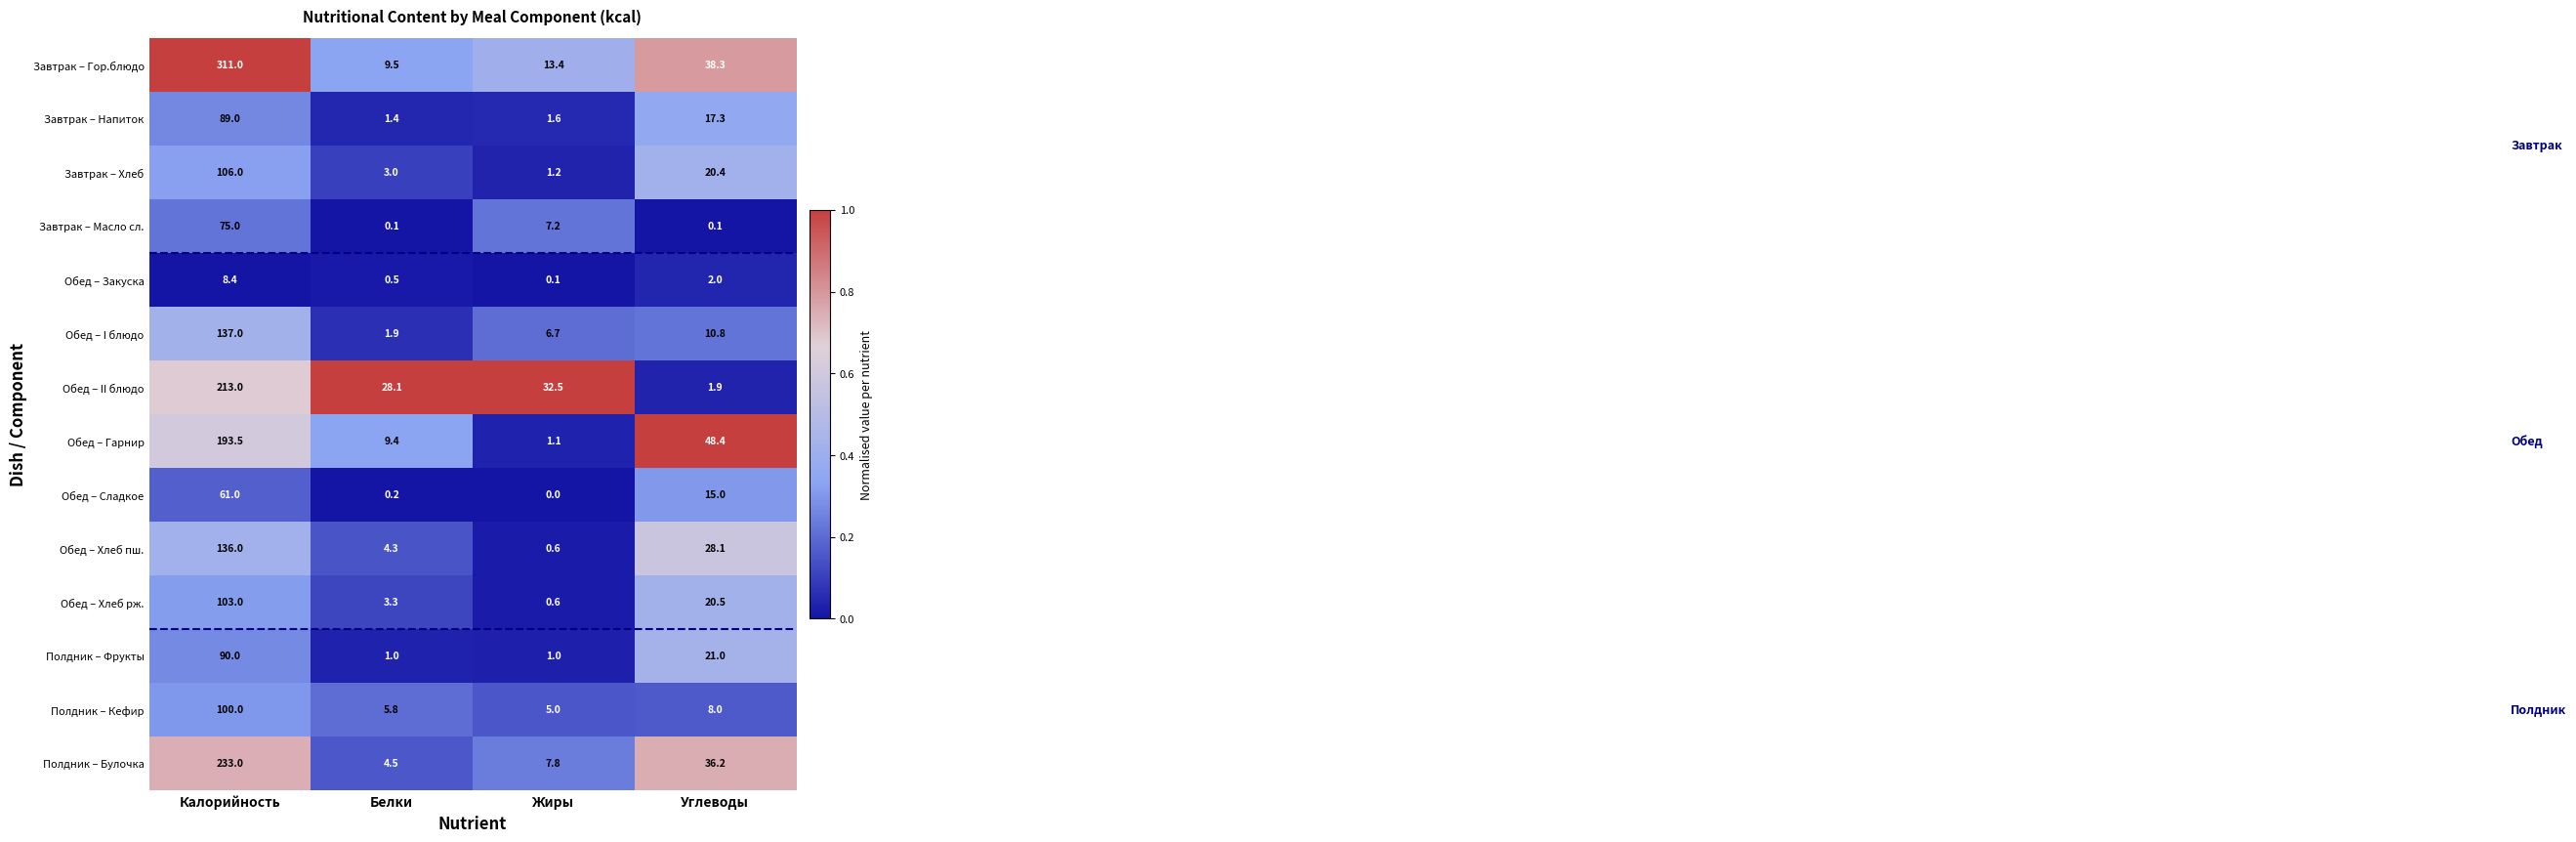

True or false: Обед – I блюдо has a value of 0.7 at Белки.

False